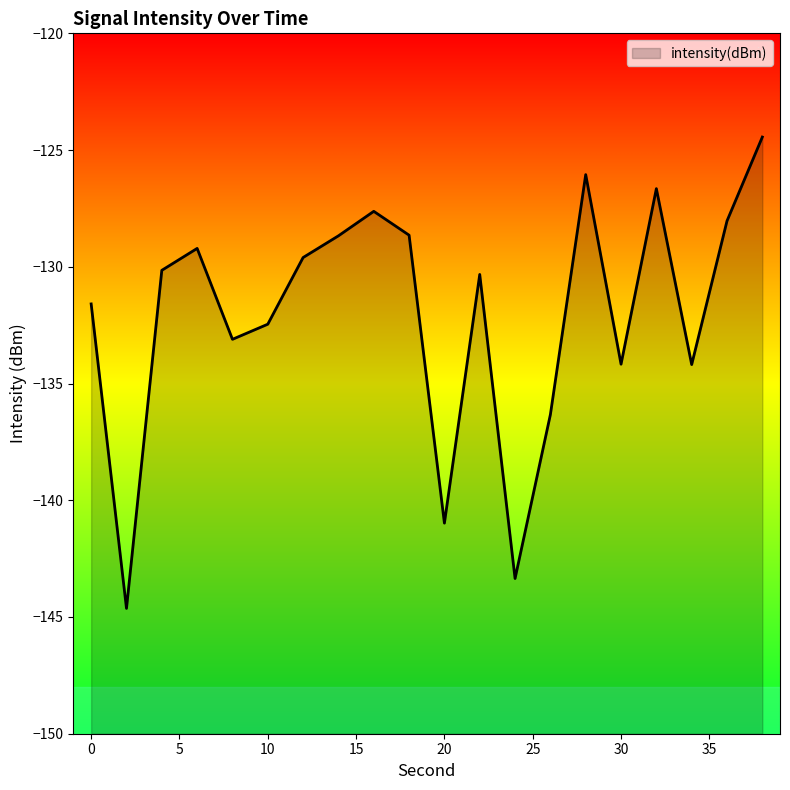

Which category has the highest value across all series?

38